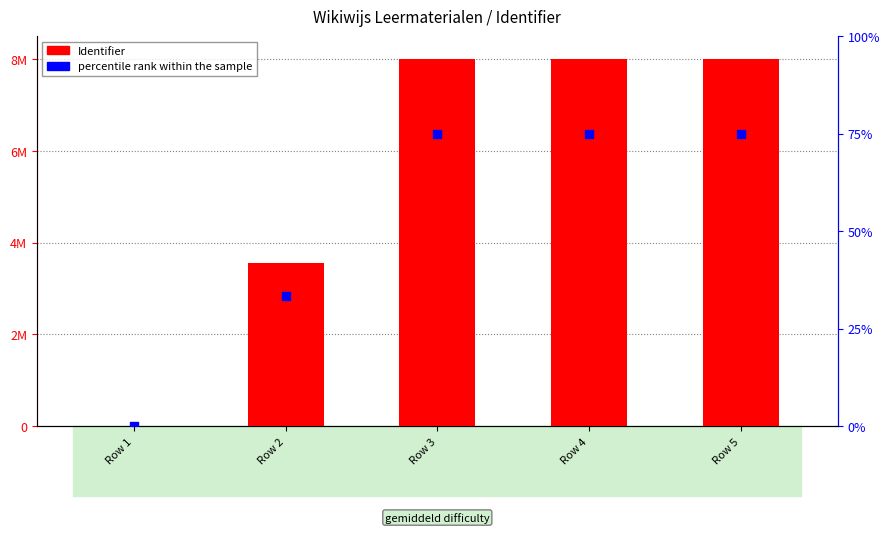

Which series has the largest total across all categories?

Identifier